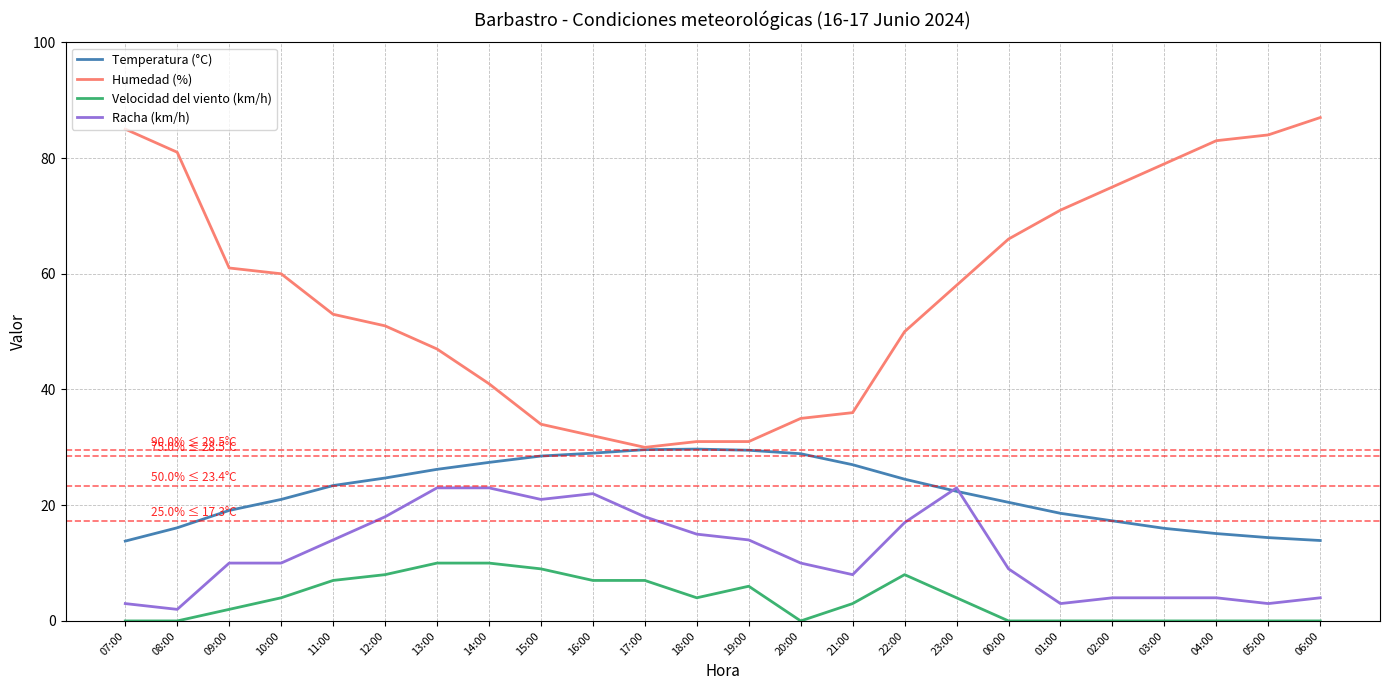

Which series changed the most between 20:00 and 05:00?

Humedad (%)